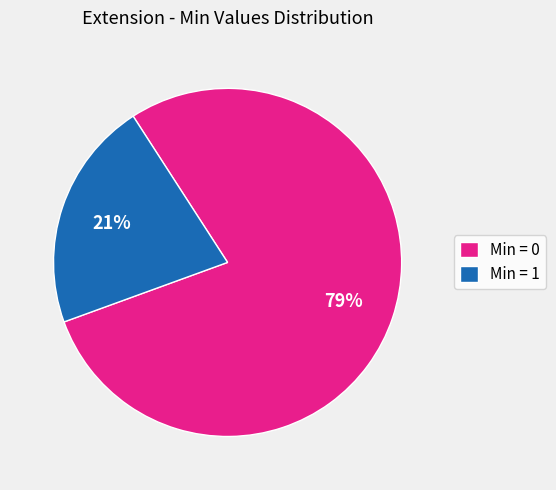

Is there a majority slice in this chart?

Yes